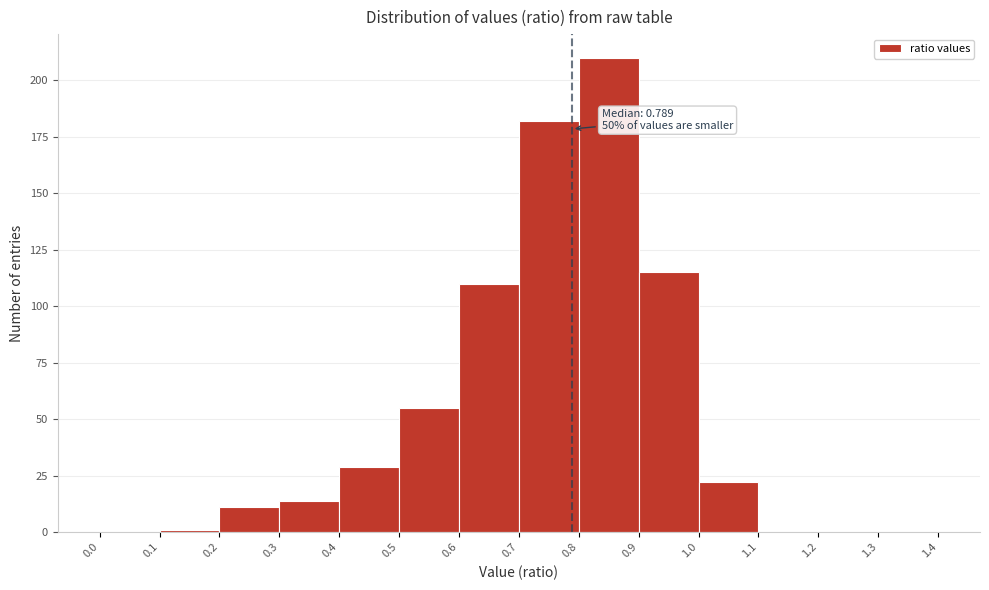

Over which range of the x-axis is the bar tallest?

0.8 to 0.9